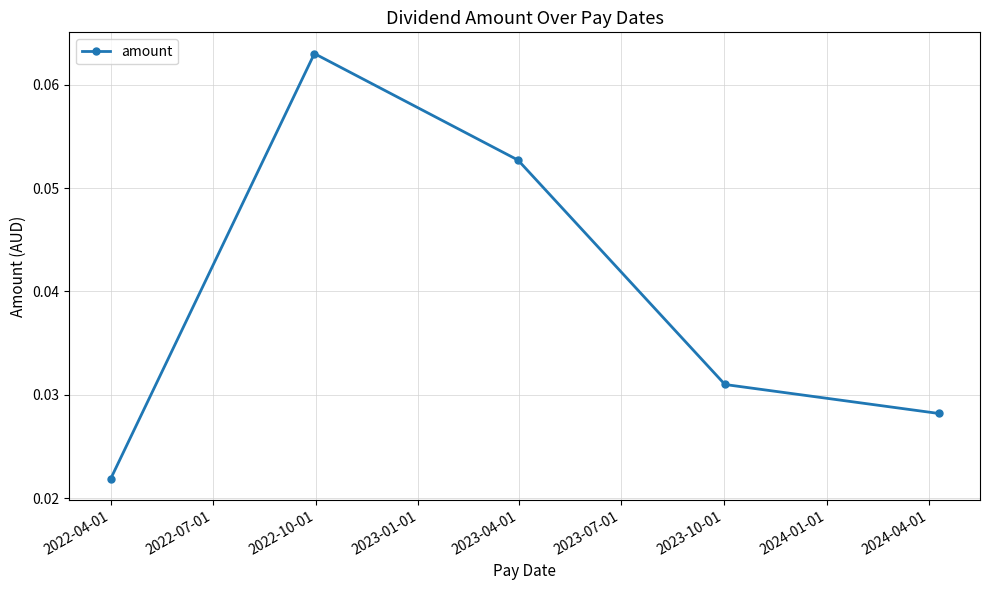

Count the number of categories in the chart.

5